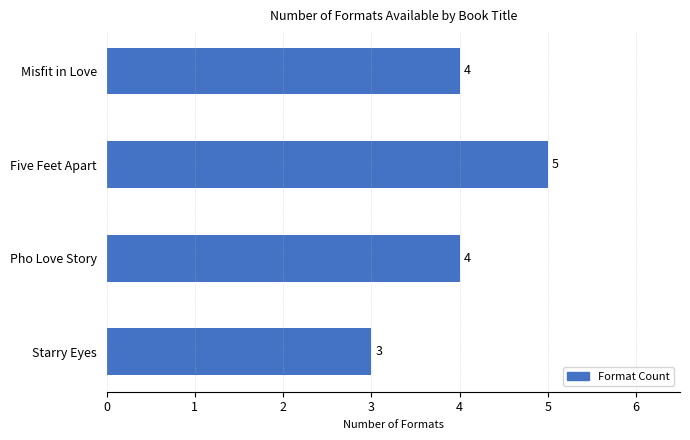

Are the bars horizontal?

Yes